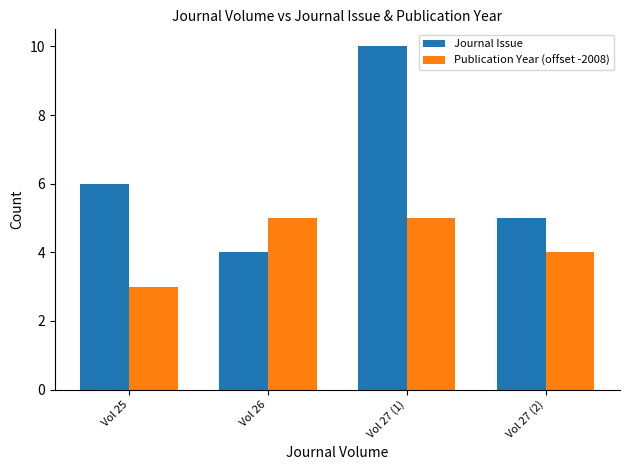

Is the value of Journal Issue at Vol 27 (1) greater than the value of Publication Year (offset -2008) at Vol 26?

Yes